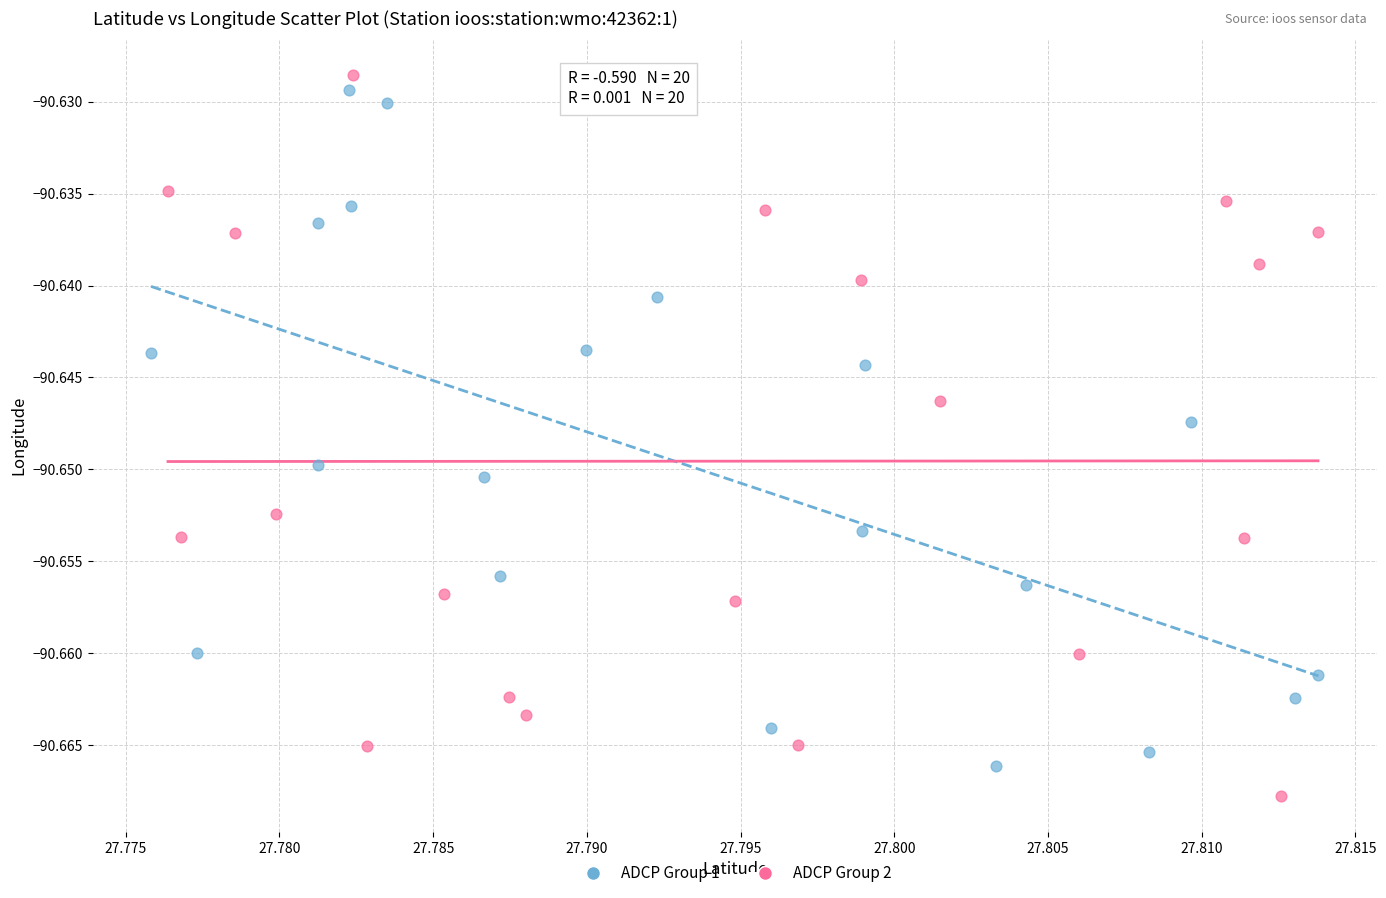

Which series reaches the minimum Y coordinate?

ADCP Group 2